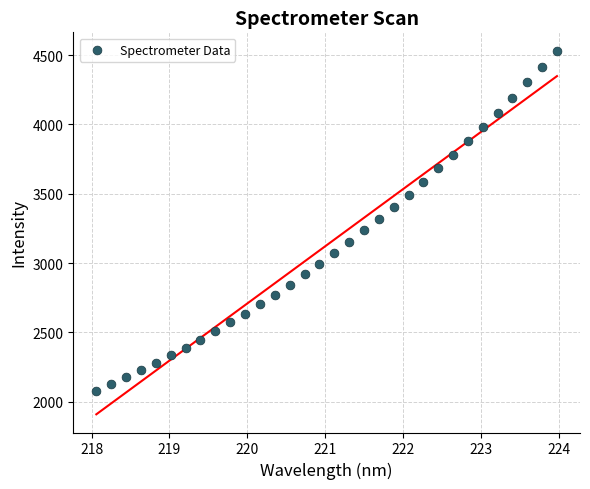

What is the range of Y values (max minus min)?

2454.0